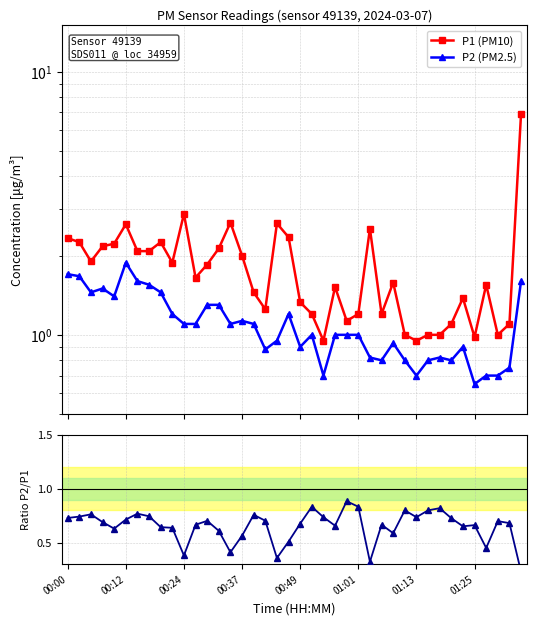

Is this an area chart (filled region under the line)?

No